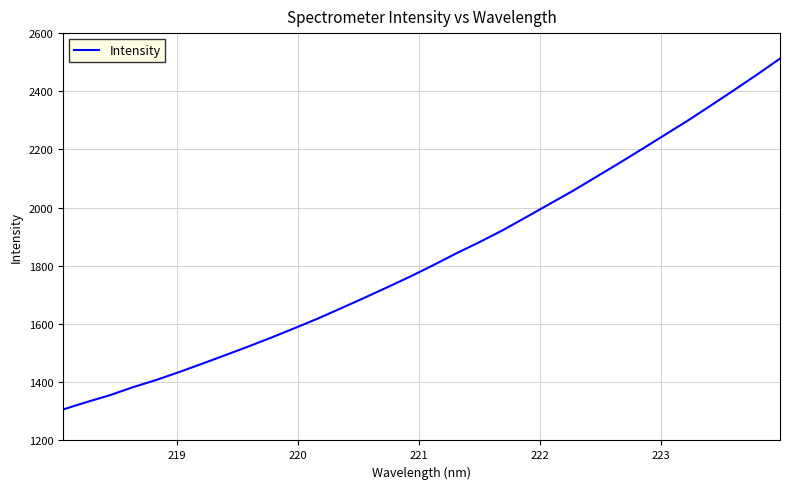

What is the minimum value shown in the chart?

1306.4